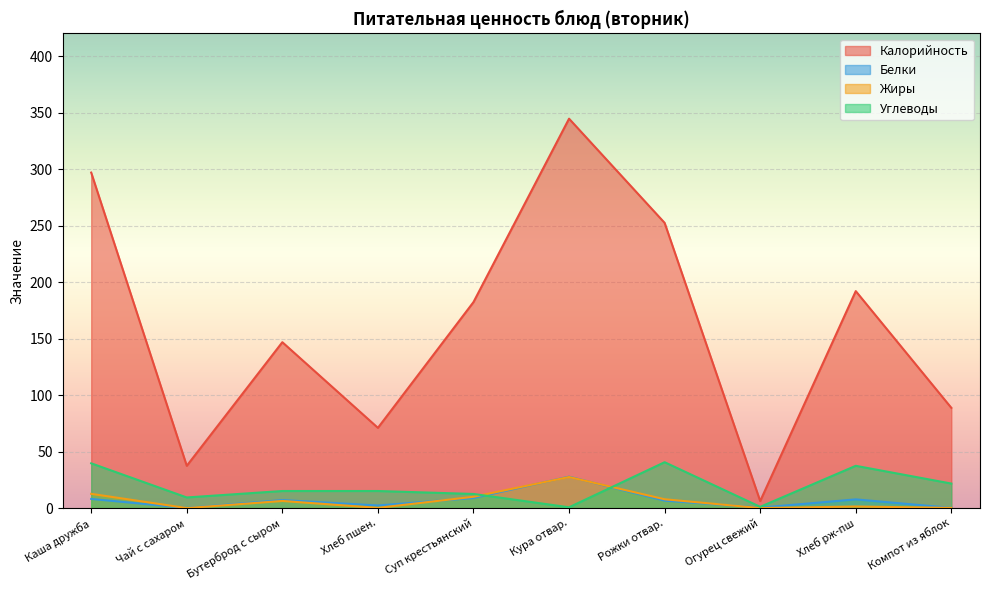

What is the value of the Жиры point at the 3rd from the left?

6.3